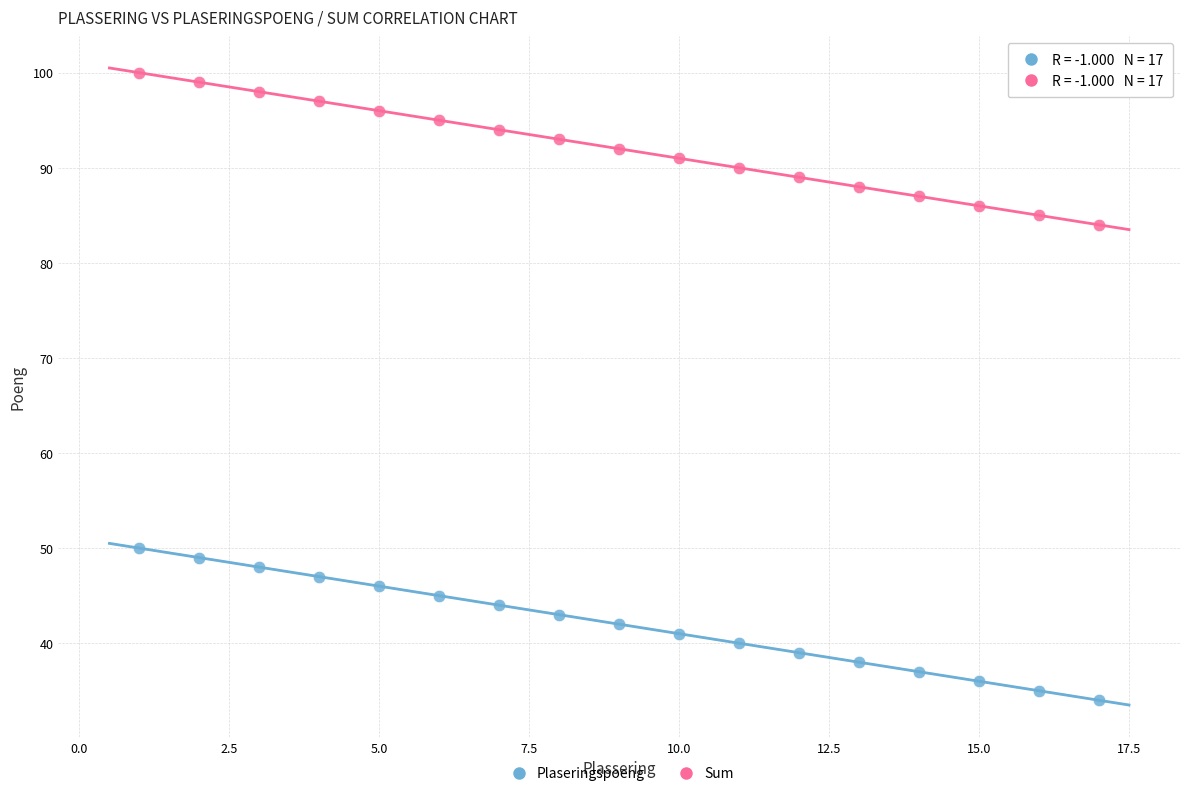

Which series reaches the minimum Y coordinate?

Plaseringspoeng